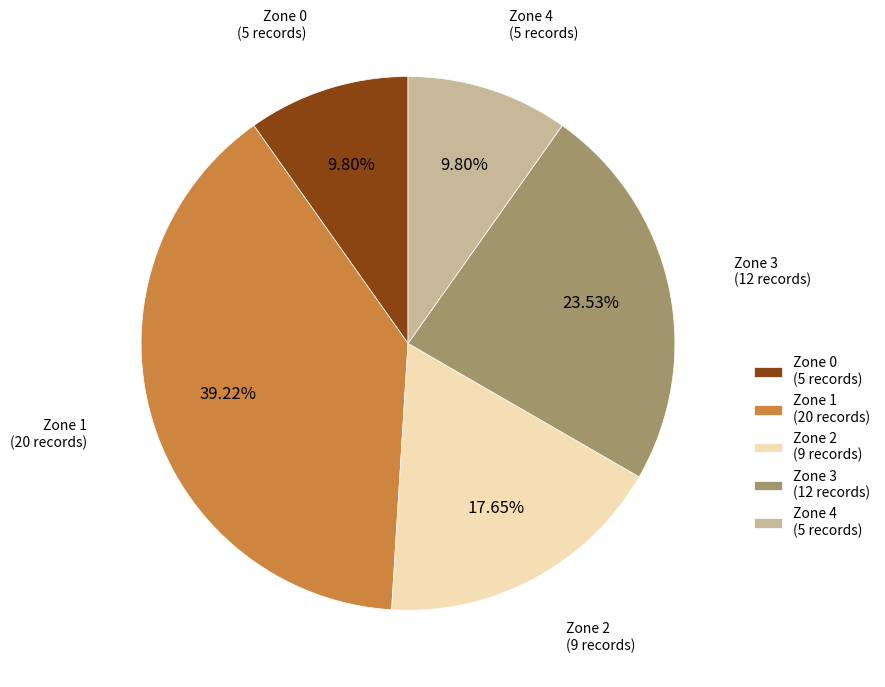

Combined, do Zone 3 (12 records) and Zone 0 (5 records) account for over 50%?

No